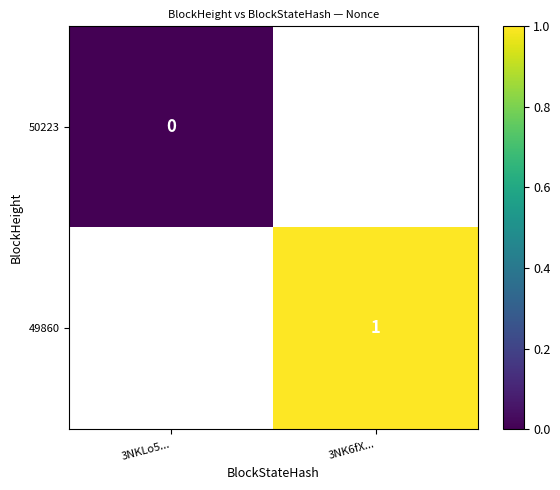

The 49860 series shows 0 at 3NK6fX.... True or false?

False